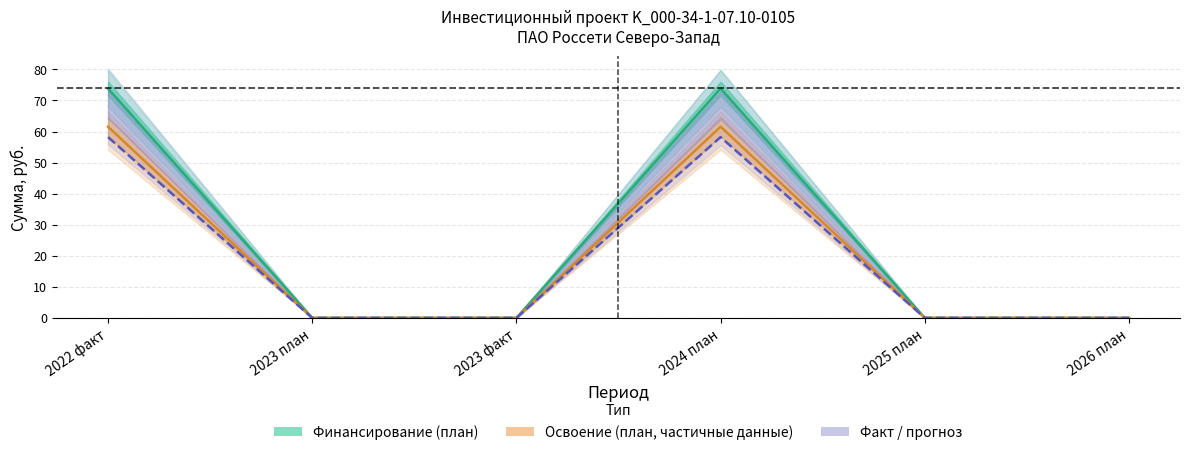

True or false: Освоение_план and Освоение_факт cross at least once.

False